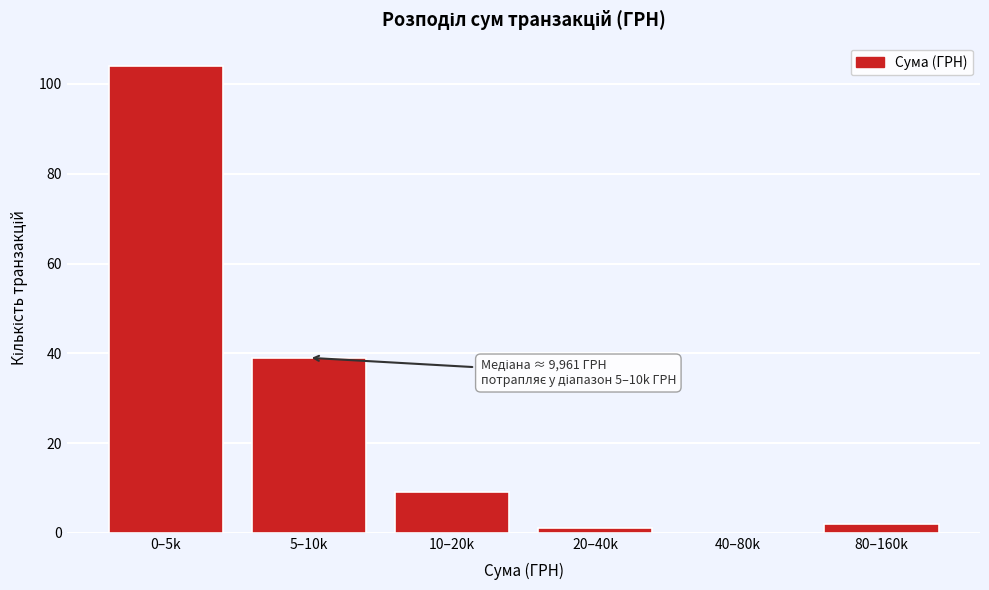

Reading left to right, what are all the values shown in this chart?

0–5k=104	5–10k=39	10–20k=9	20–40k=1	40–80k=0	80–160k=2